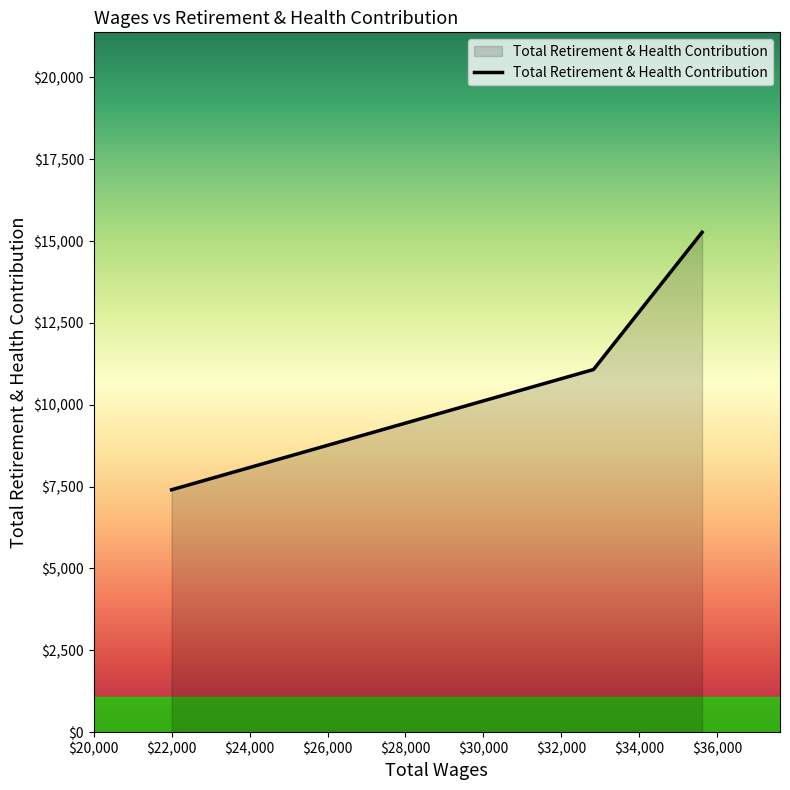

What is the average value?

11250